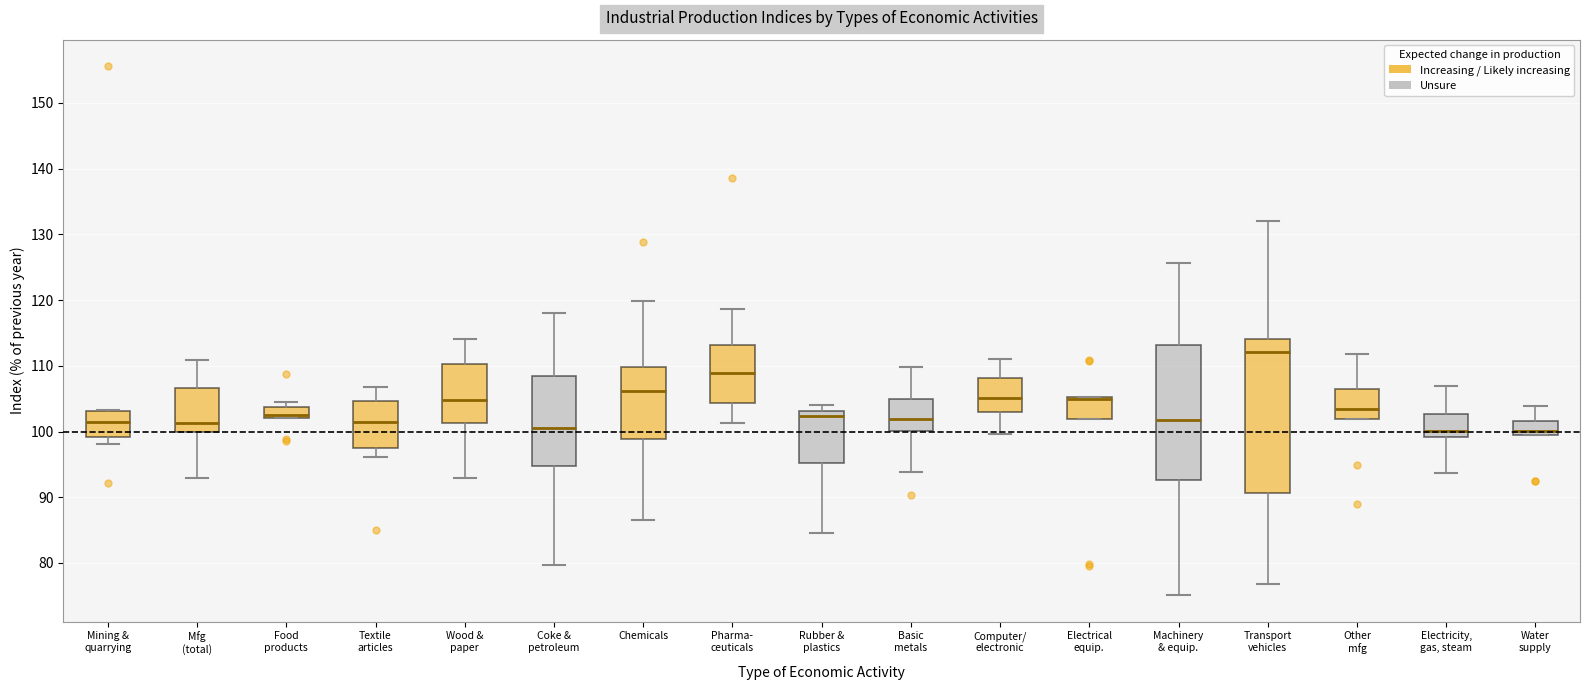

Where is the upper edge of the box for Electricity, gas, steam on the y-axis? The values are not printed on the chart, so give them approximately, as read against the axis.

103